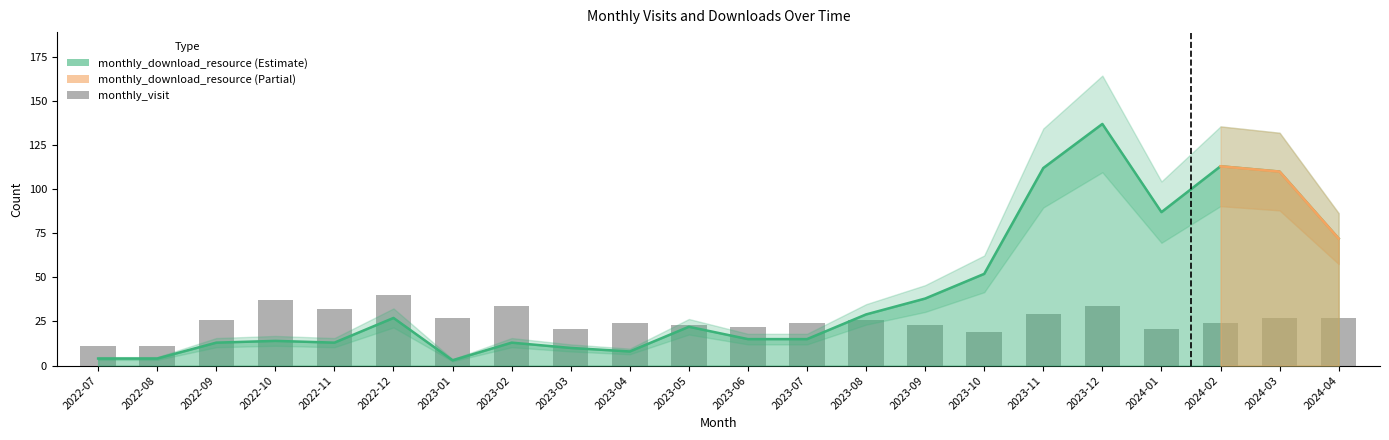

Reading right to left, what are all the values shown in this chart?

27	27	24	21	34	29	19	23	26	24	22	23	24	21	34	27	40	32	37	26	11	11